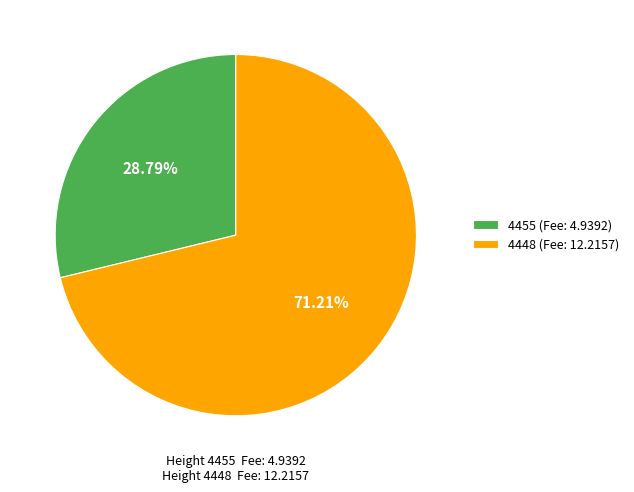

To the nearest percent, what is the difference between the 4455 and 4448 slice percentages?

42%